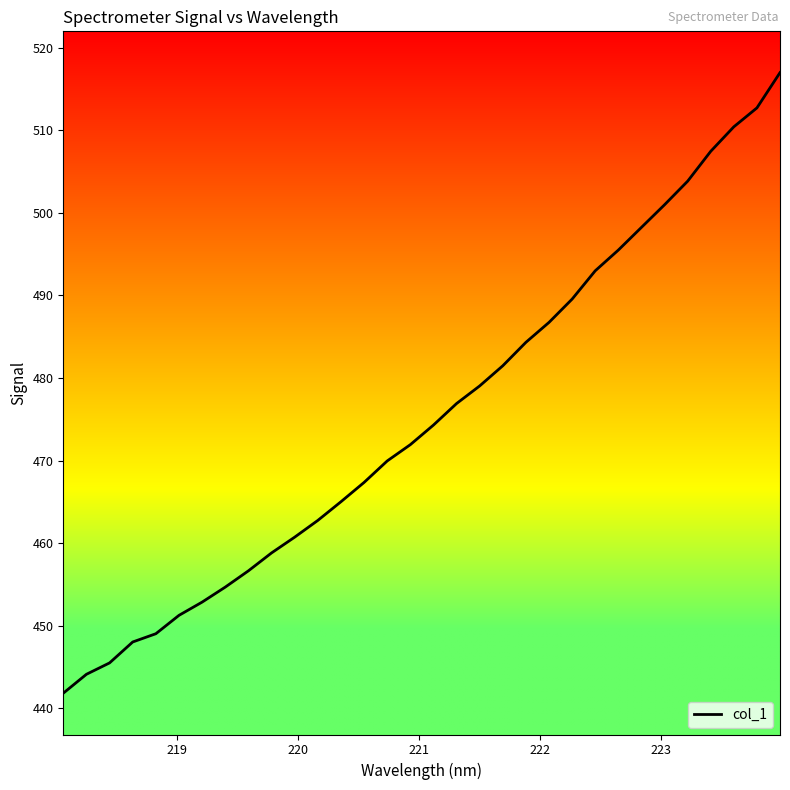

What is the difference between the maximum and minimum values?

75.1